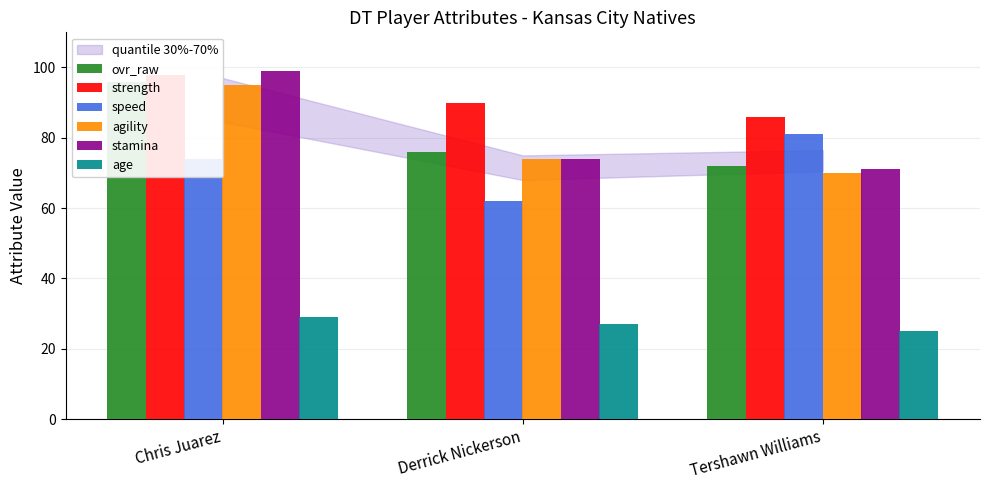

What is the difference between the agility values at Chris Juarez and Tershawn Williams?

25